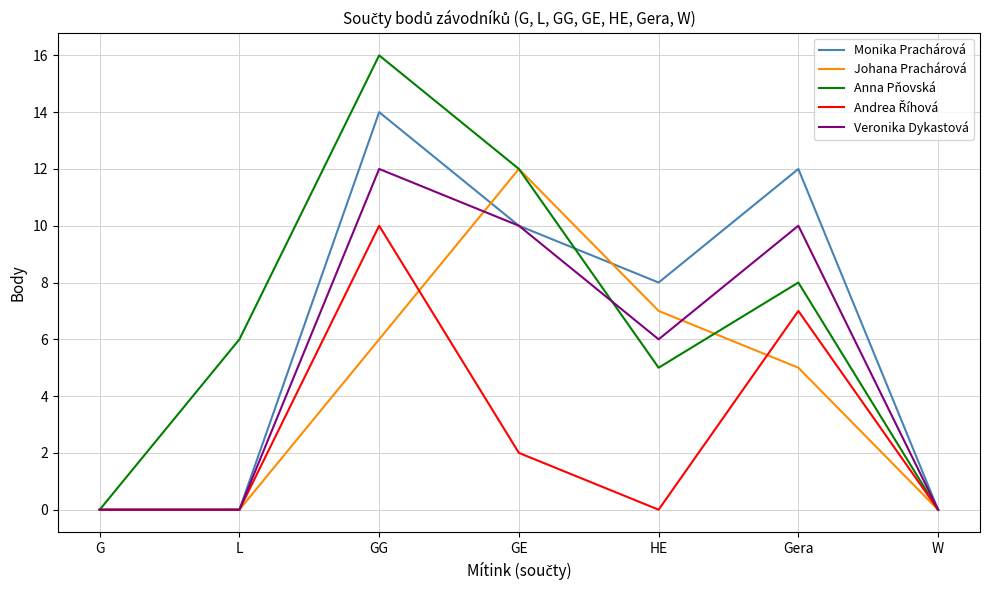

What is the maximum value shown in the chart?

16